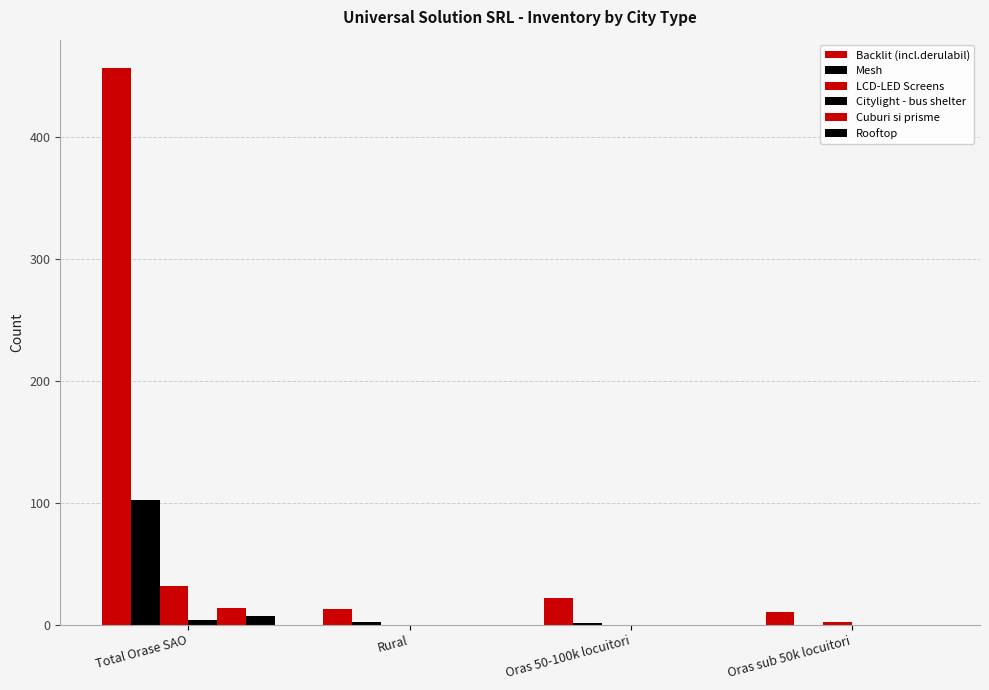

At how many categories does at least one series exceed 413?

1